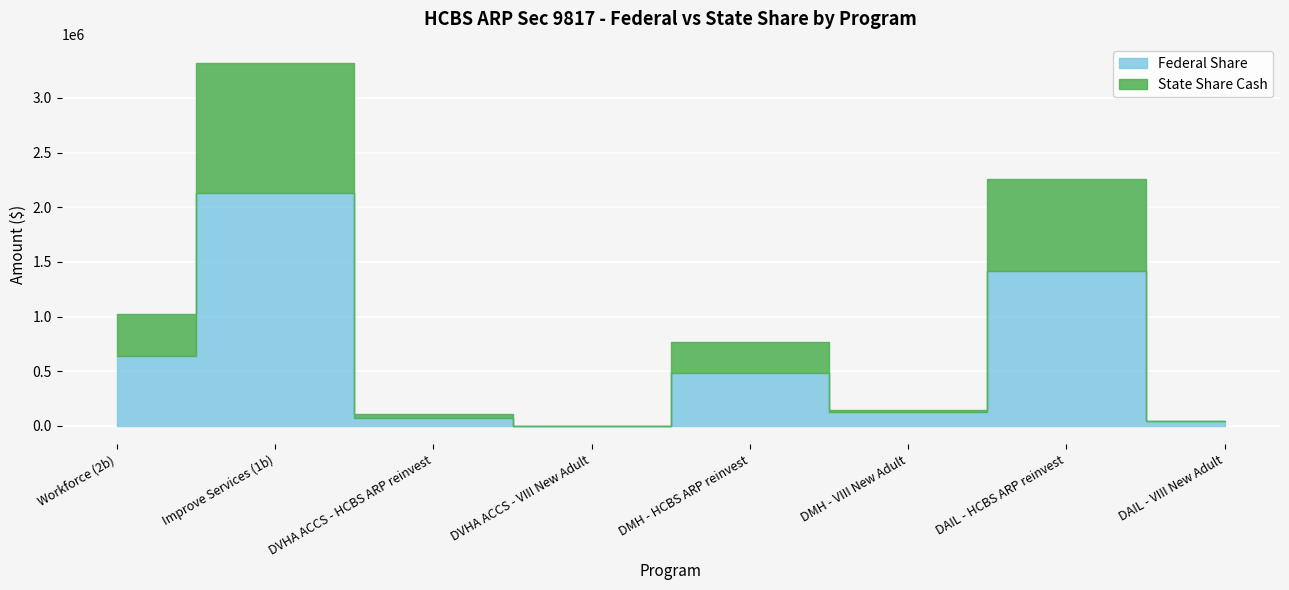

Rank the series by their maximum value, from highest to lowest.

Federal Share, State Share Cash